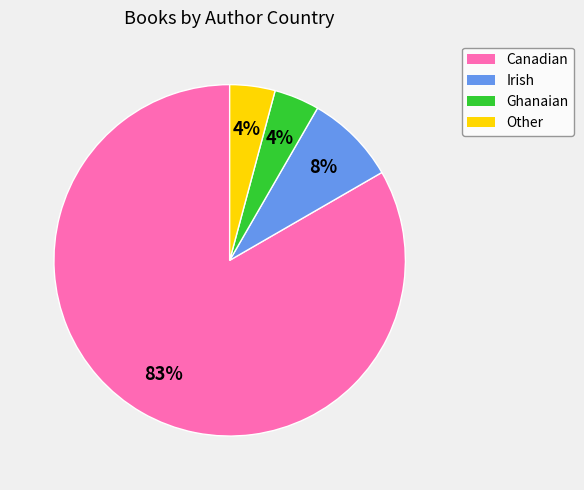

Which slice represents more than half of the pie?

Canadian